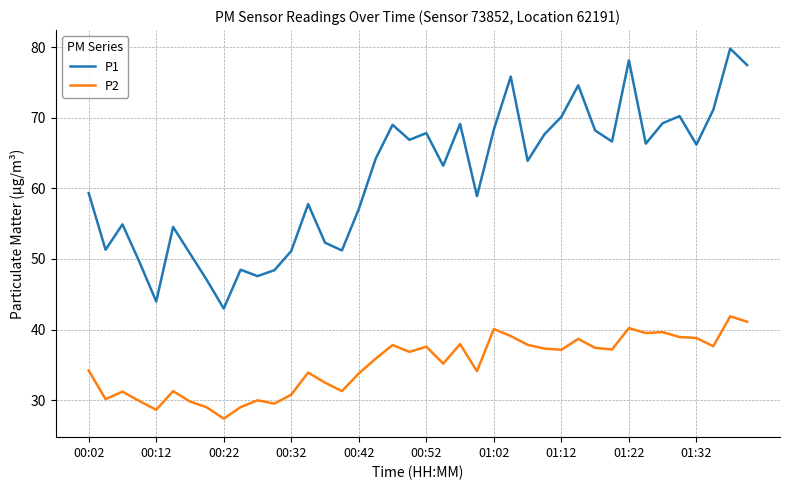

List the series in order of their peak value, lowest first.

P2, P1